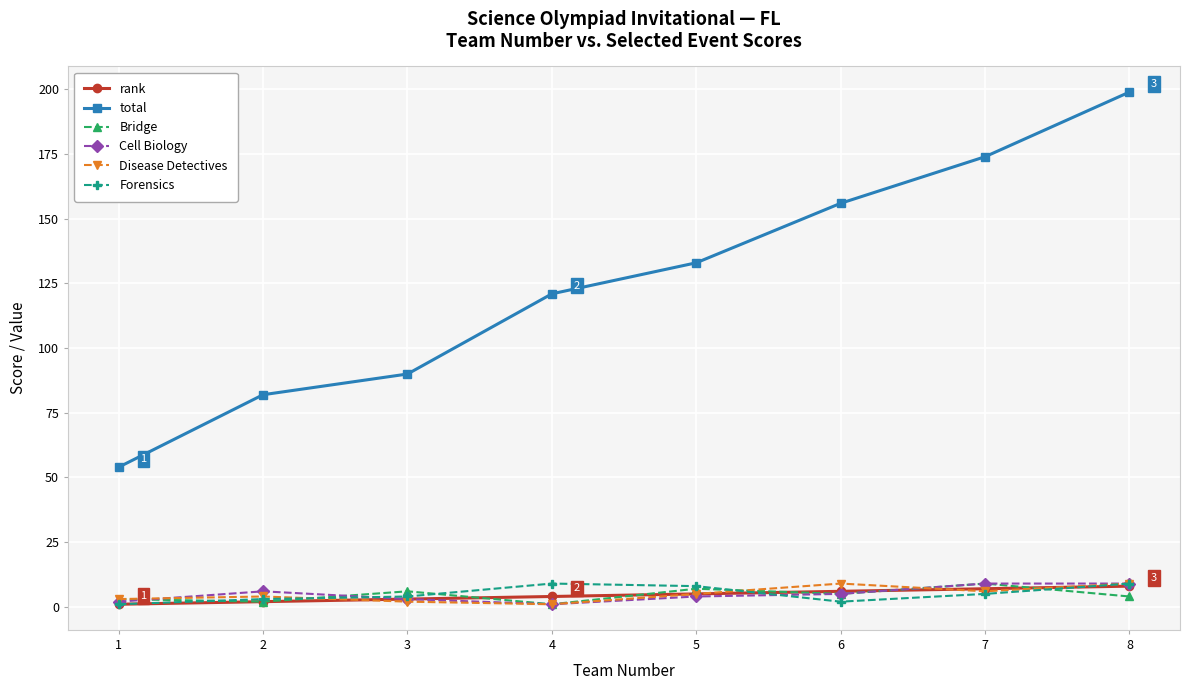

What is the sum of the rank values at 8 and 7?

15